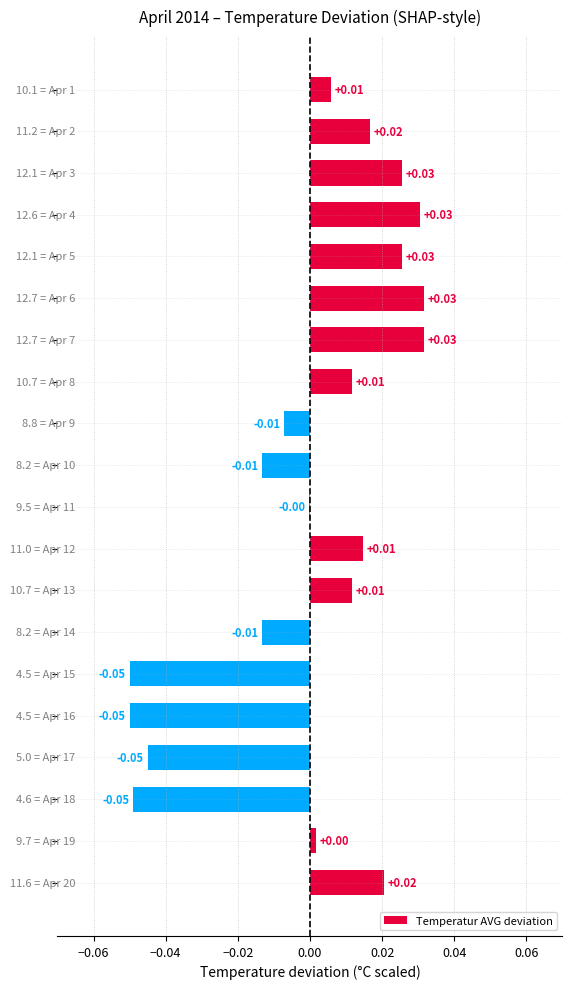

Count the number of values greater than 0.

12